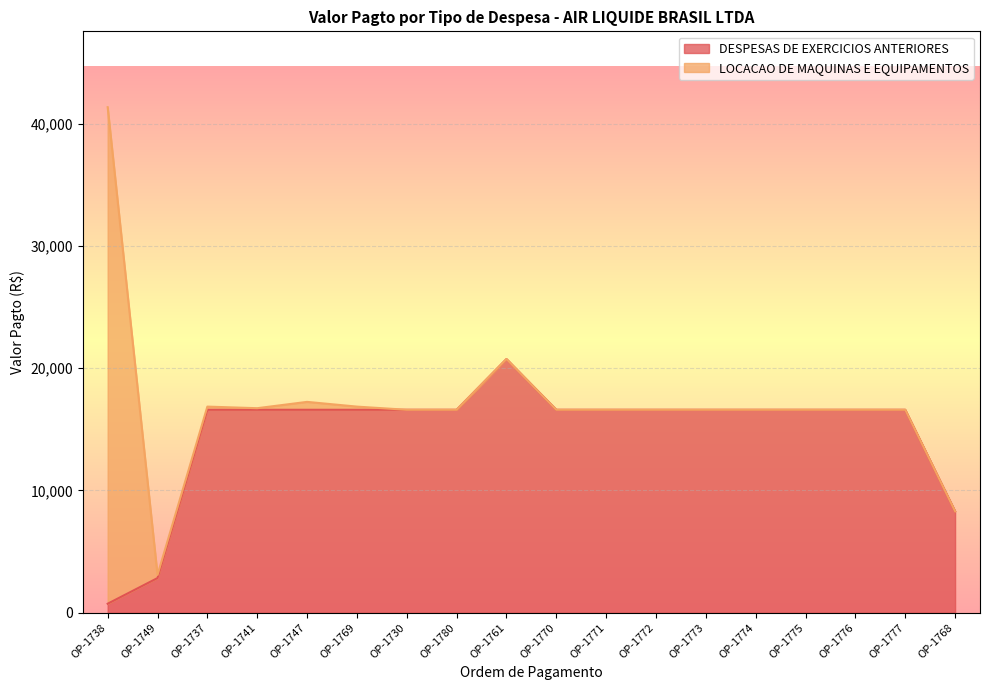

What is the greatest value displayed?

20750